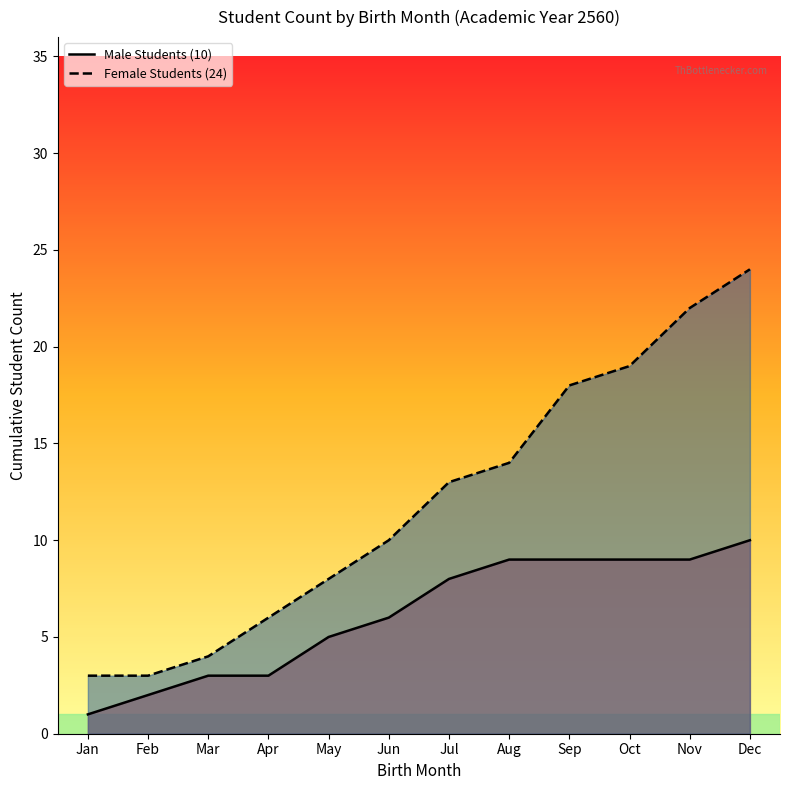

Reading left to right, list all the values displayed in this chart.

Male Students: Jan=1	Feb=2	Mar=3	Apr=3	May=5	Jun=6	Jul=8	Aug=9	Sep=9	Oct=9	Nov=9	Dec=10
Female Students: Jan=3	Feb=3	Mar=4	Apr=6	May=8	Jun=10	Jul=13	Aug=14	Sep=18	Oct=19	Nov=22	Dec=24